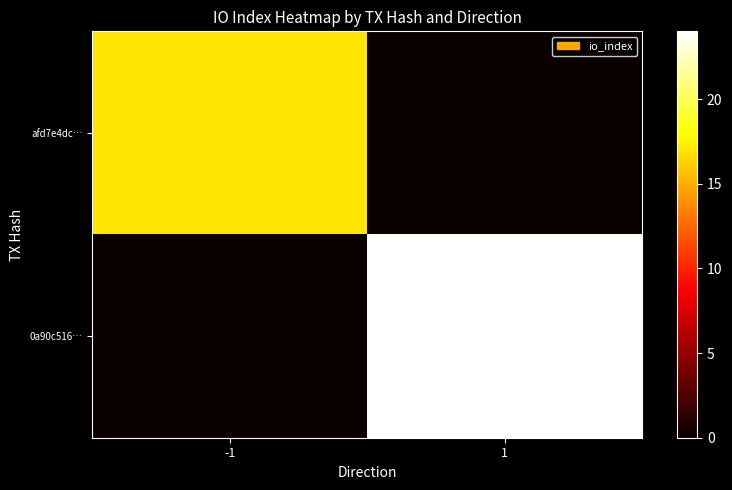

Count the number of categories in the chart.

2